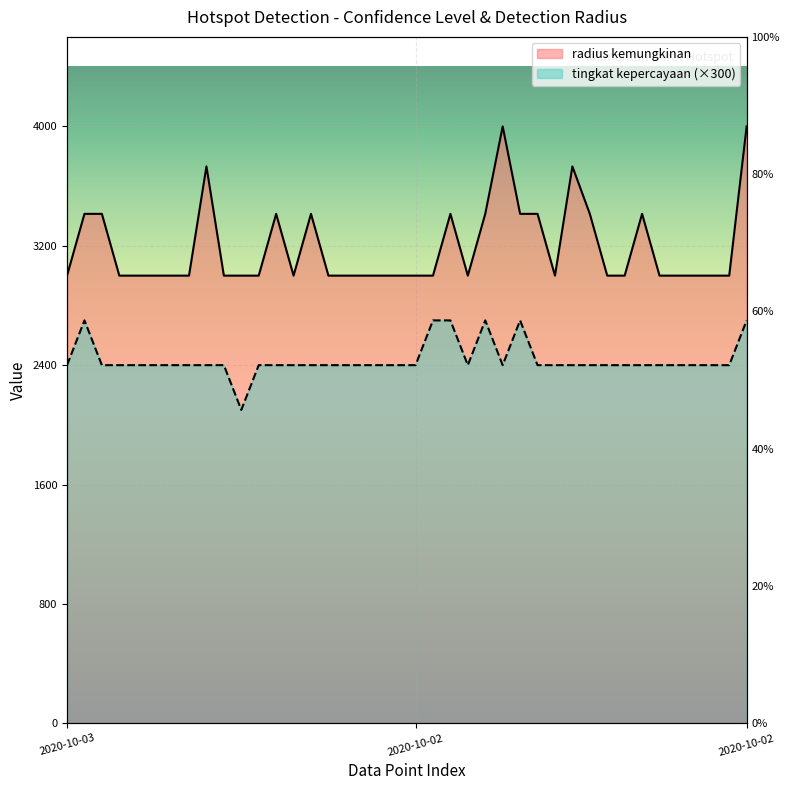

The tingkat kepercayaan series shows 1281 at 2020-10-02. True or false?

False